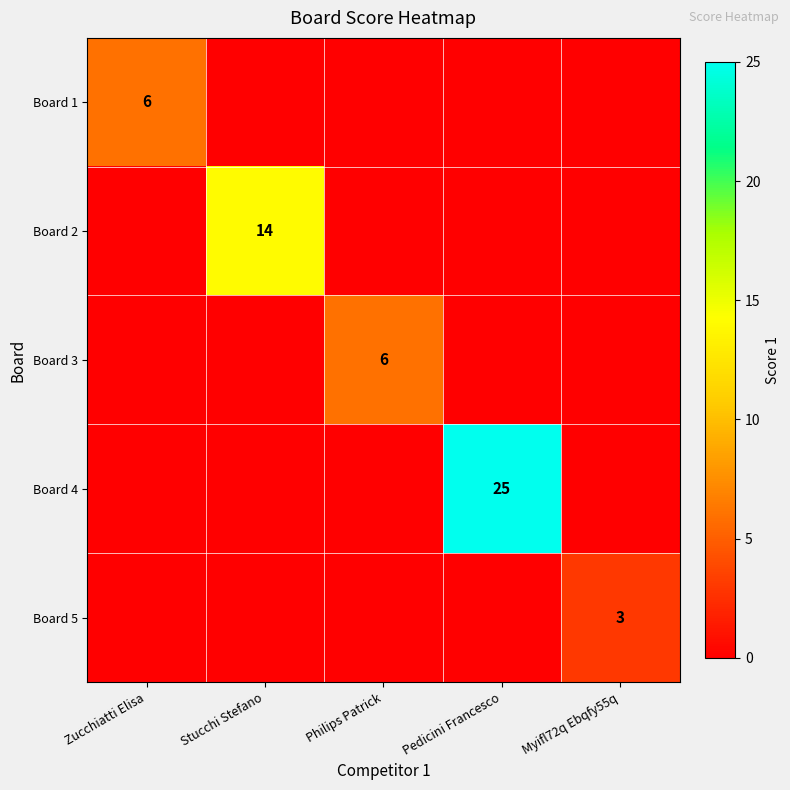

The Board 2 series shows 14 at Stucchi Stefano. True or false?

True